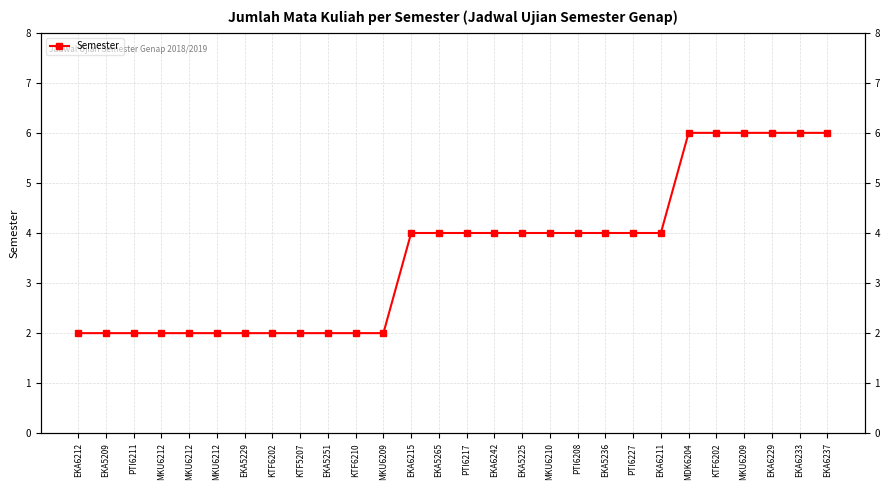

What is the label of the 11th point from the left?

KTF6210